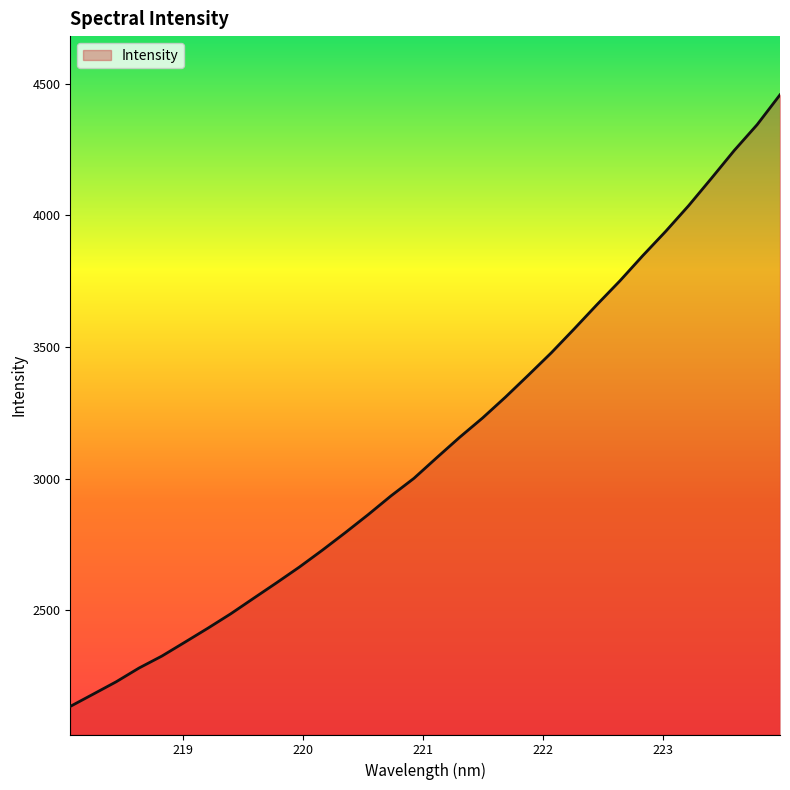

Does the chart display data point markers on the line(s)?

No